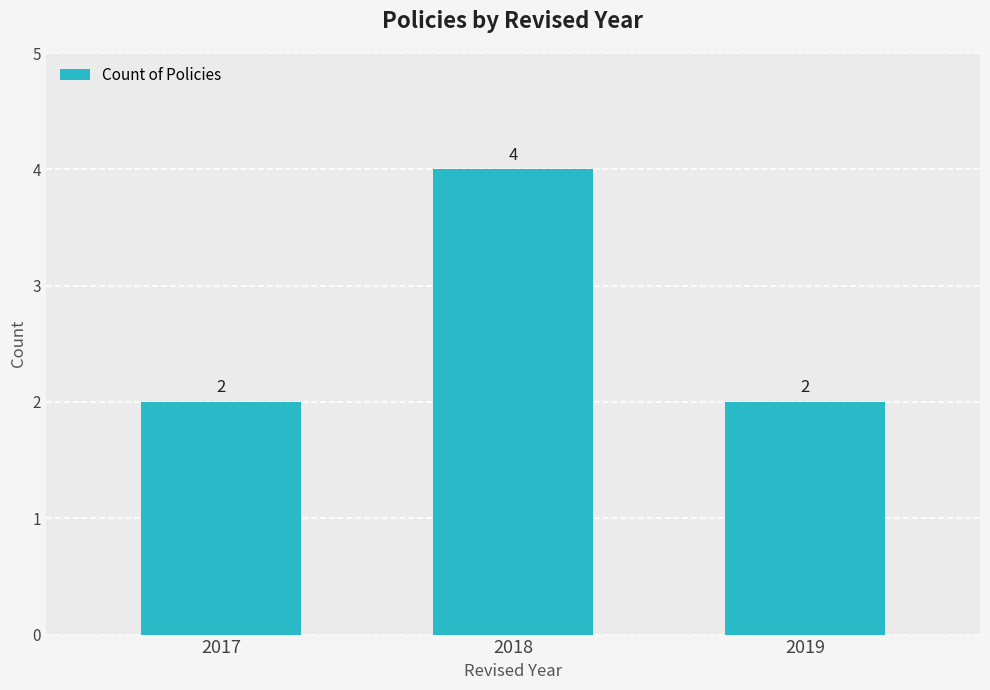

Reading left to right, what are all the values shown in this chart?

2	4	2